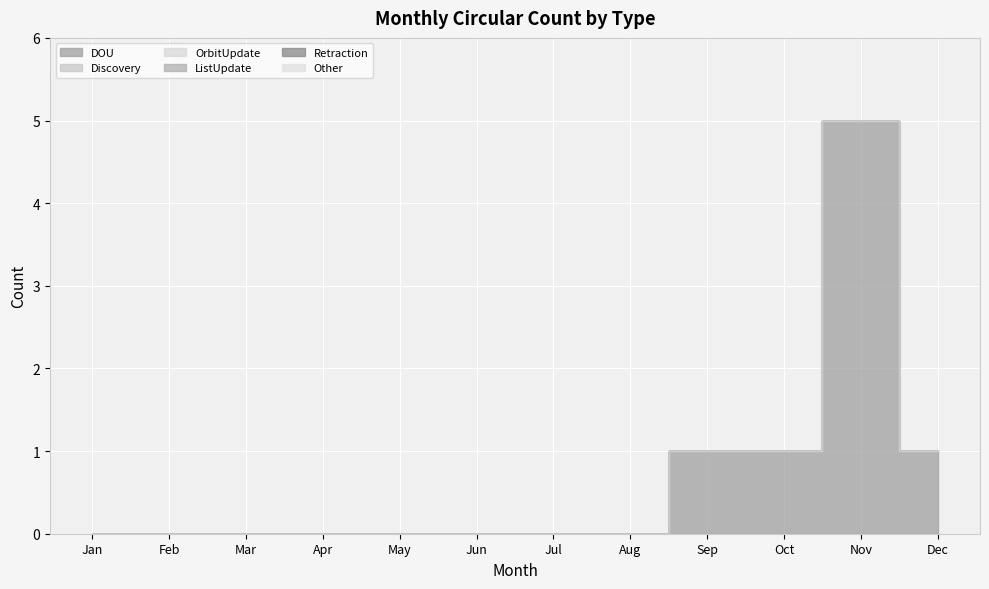

Rank the categories by Retraction value from highest to lowest.

Jan, Feb, Mar, Apr, May, Jun, Jul, Aug, Sep, Oct, Nov, Dec